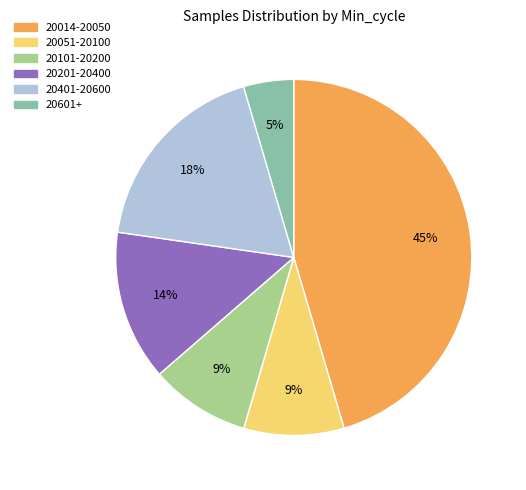

To the nearest percent, what is the average slice percentage?

17%